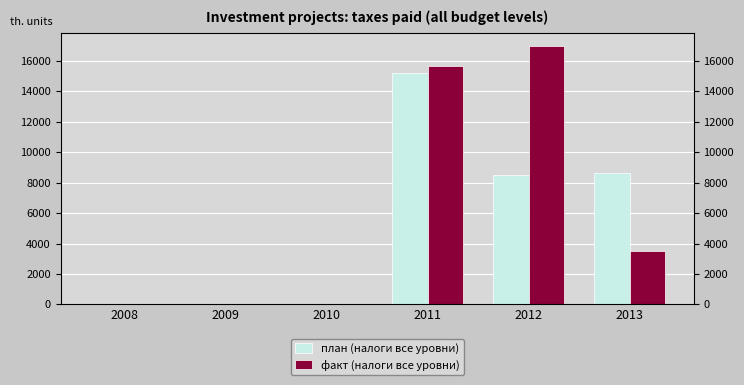

What are all the series names shown in the legend?

план (налоги все уровни), факт (налоги все уровни)